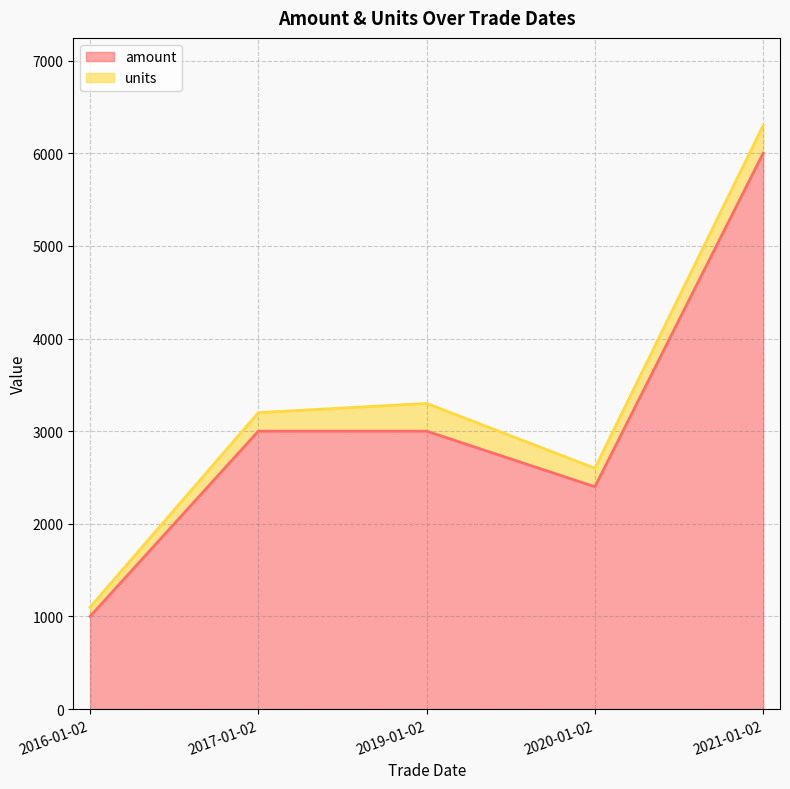

Does the chart display data point markers on the line(s)?

No